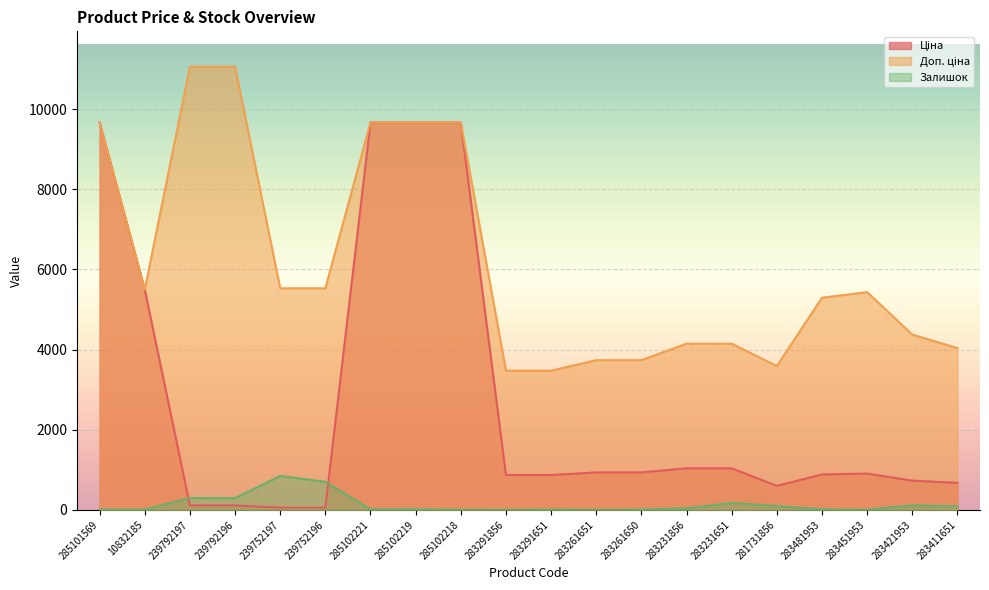

The Ціна series shows 5497.3 at 10832185. True or false?

True